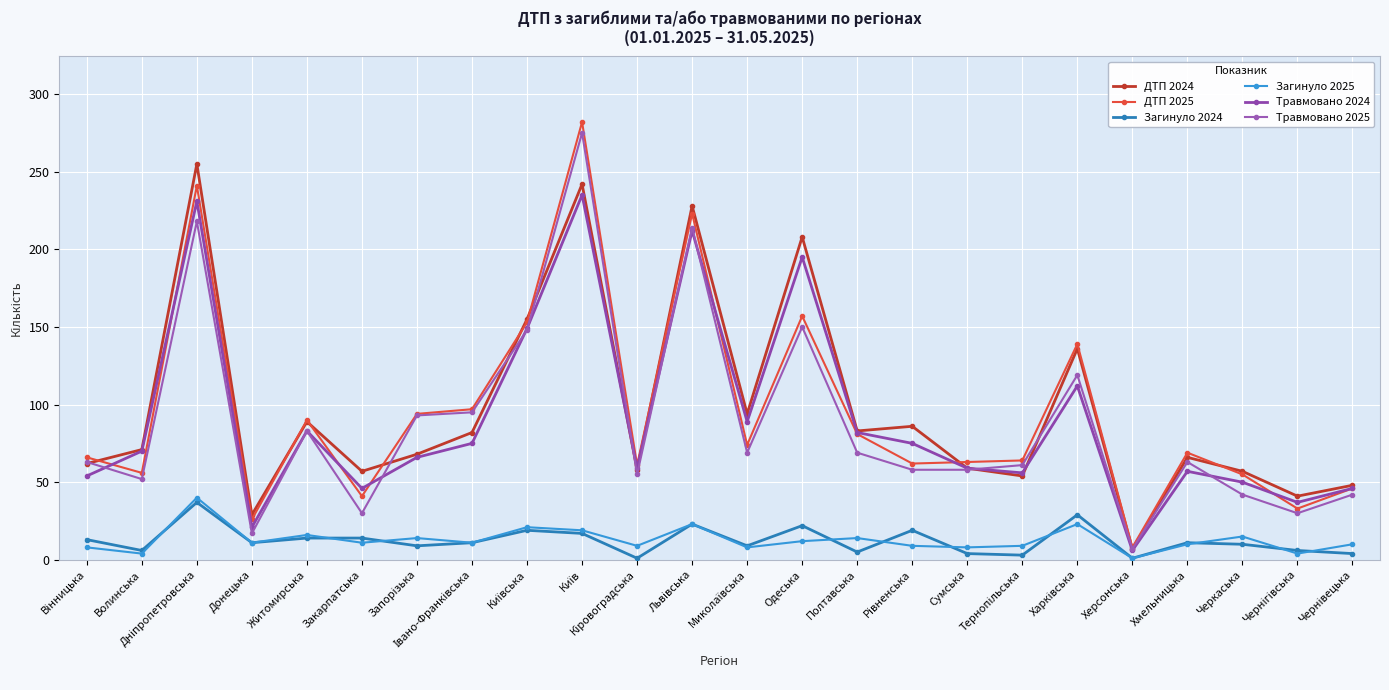

What is the label of the 6th point from the right?

Харківська